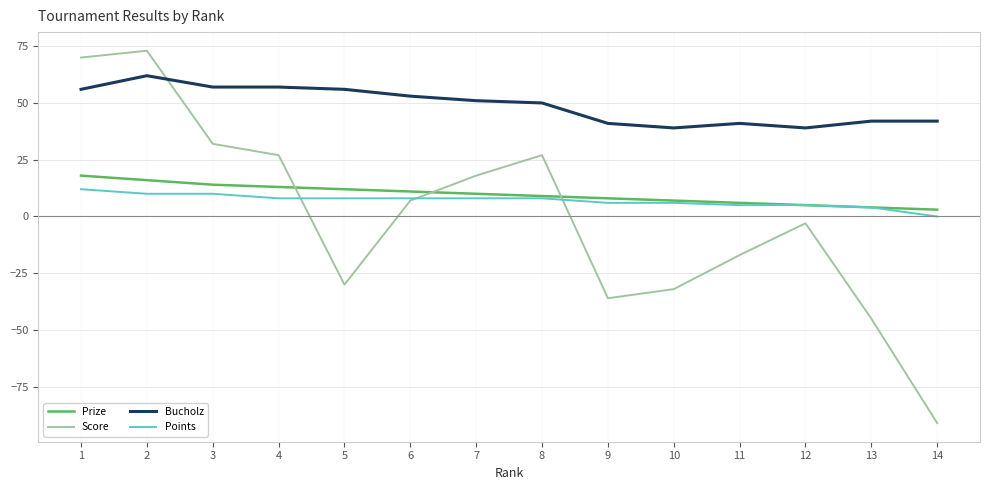

Reading left to right, extract all data points from this chart.

Prize: 1=18	2=16	3=14	4=13	5=12	6=11	7=10	8=9	9=8	10=7	11=6	12=5	13=4	14=3
Score: 1=70	2=73	3=32	4=27	5=-30	6=7	7=18	8=27	9=-36	10=-32	11=-17	12=-3	13=-45	14=-91
Bucholz: 1=56	2=62	3=57	4=57	5=56	6=53	7=51	8=50	9=41	10=39	11=41	12=39	13=42	14=42
Points: 1=12	2=10	3=10	4=8	5=8	6=8	7=8	8=8	9=6	10=6	11=5	12=5	13=4	14=0